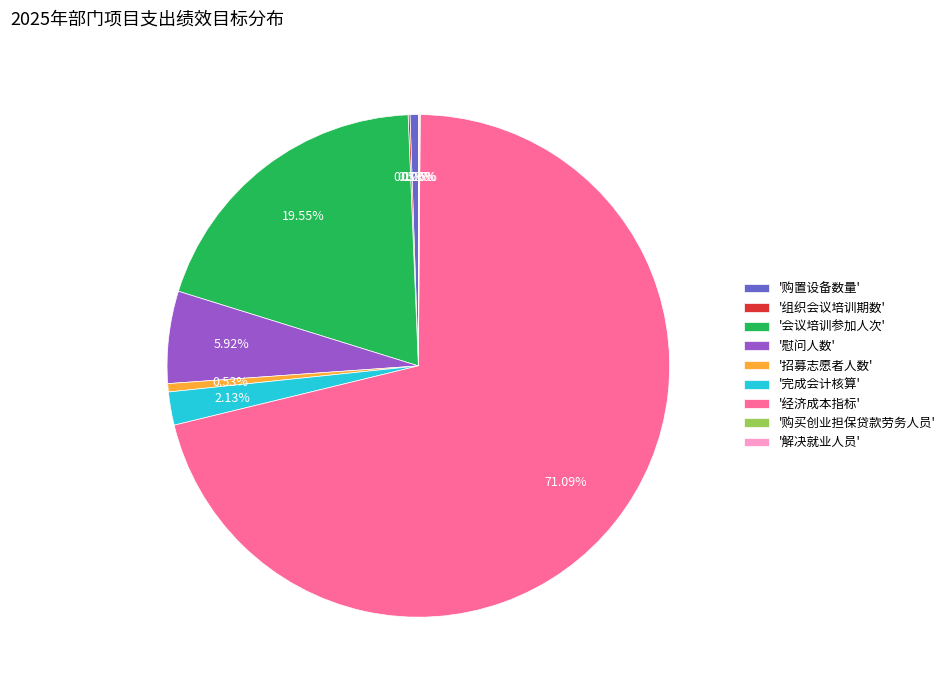

What is the ratio of the value at '慰问人数' to the value at '购置设备数量'?

11.1